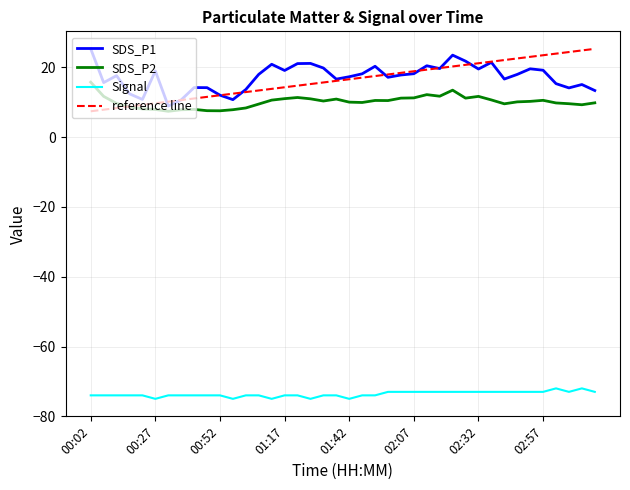

What is the minimum value shown in the chart?

-75.0